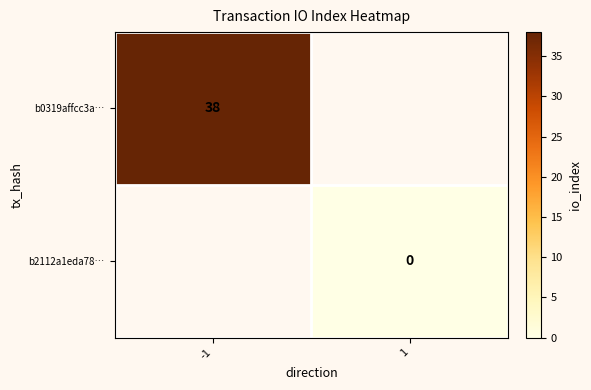

Which label corresponds to the smallest value in the chart?

1